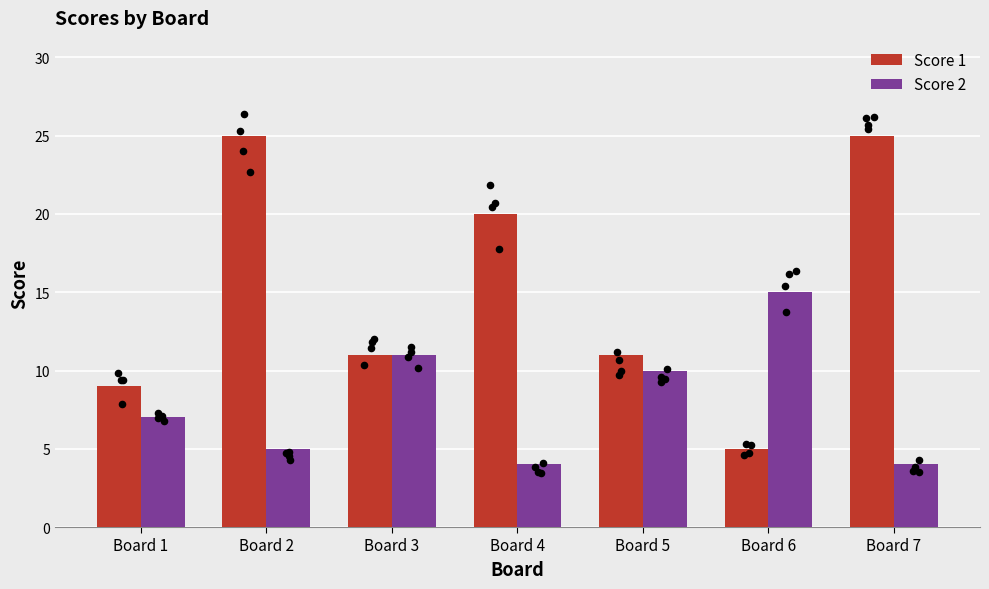

What is the total value across all series at Board 2?

30